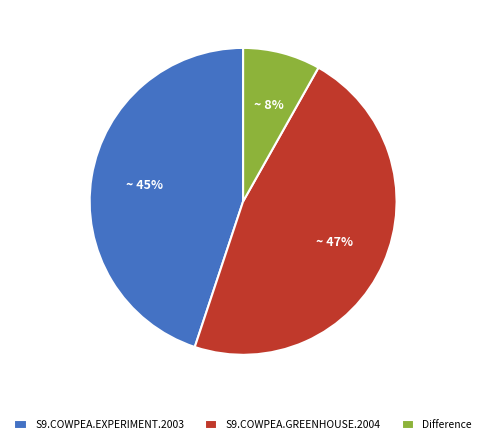

To the nearest percent, what is the combined percentage of Difference and S9.COWPEA.GREENHOUSE.2004?

55%